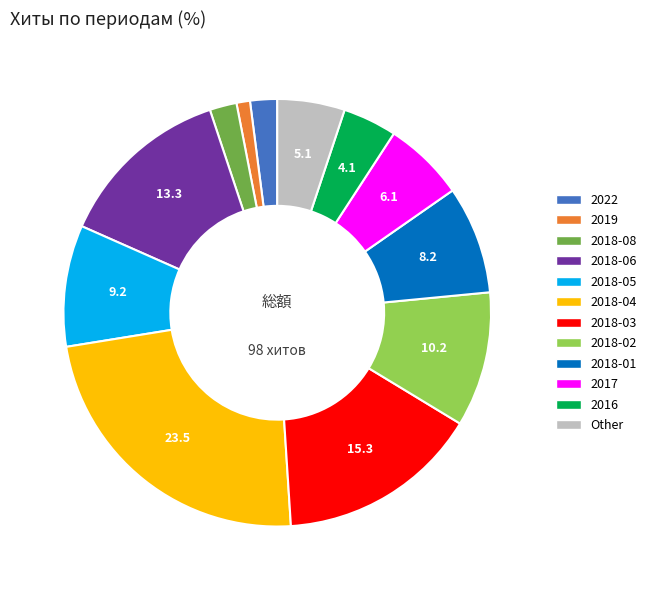

Is there a majority slice in this chart?

No